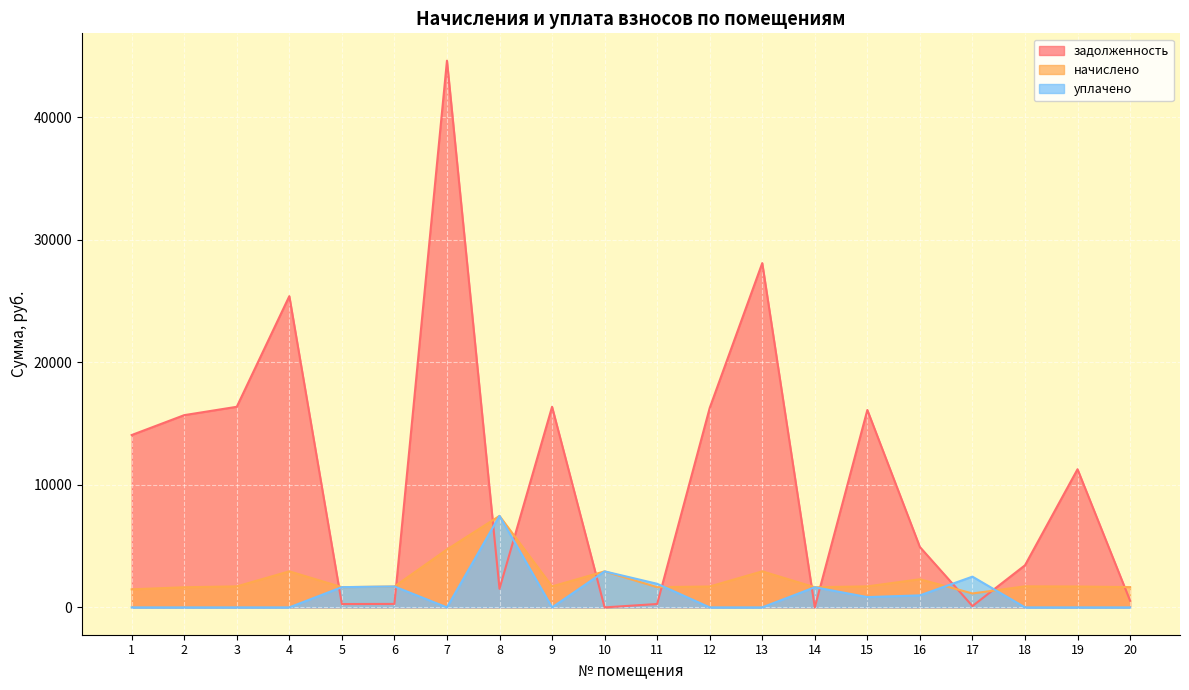

Reading left to right, what are all the values shown in this chart?

задолженность: 14065.6	15689.8	16372.0	25399.9	273.3	284.1	44620.2	1519.9	16372.0	0.0	275.1	16274.5	28098.7	0.0	16109.9	4926.8	109.0	3436.8	11274.5	550.5
начислено: 1473.1	1643.2	1714.6	2942.8	1650.0	1704.4	4725.4	7464.2	1714.6	2939.3	1650.0	1704.4	2942.8	1643.2	1714.6	2296.4	1136.3	1718.0	1704.4	1653.4
уплачено: 0.0	0.0	0.0	0.0	1651.9	1705.6	0.0	7468.1	0.0	2940.0	1925.9	0.0	0.0	1643.2	840.6	980.0	2509.1	0.0	0.0	0.0